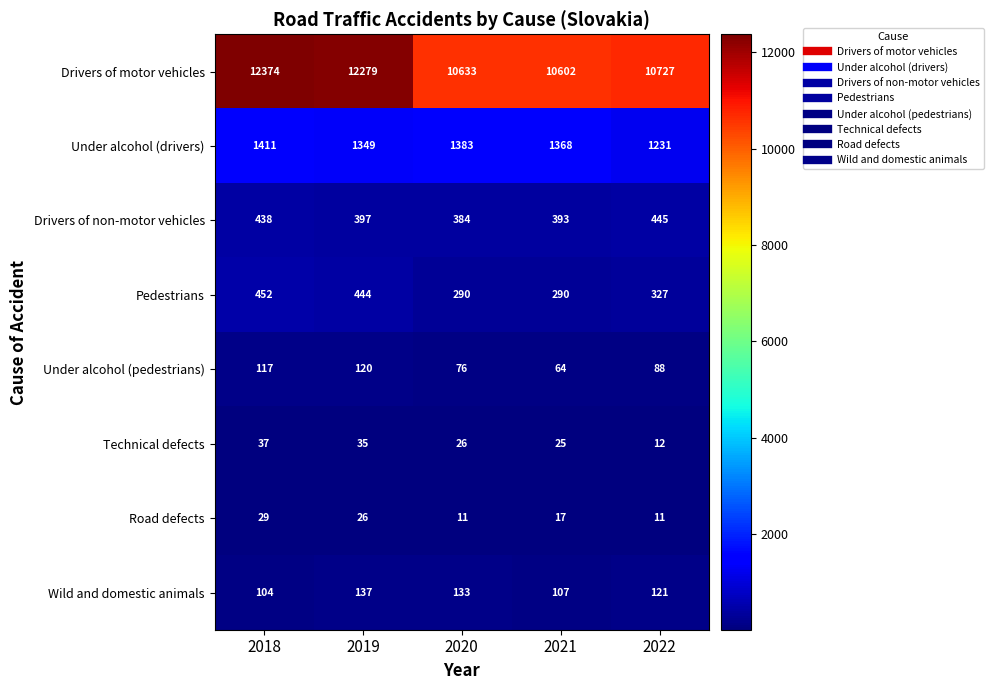

What is the sum of all Wild and domestic animals values?

602